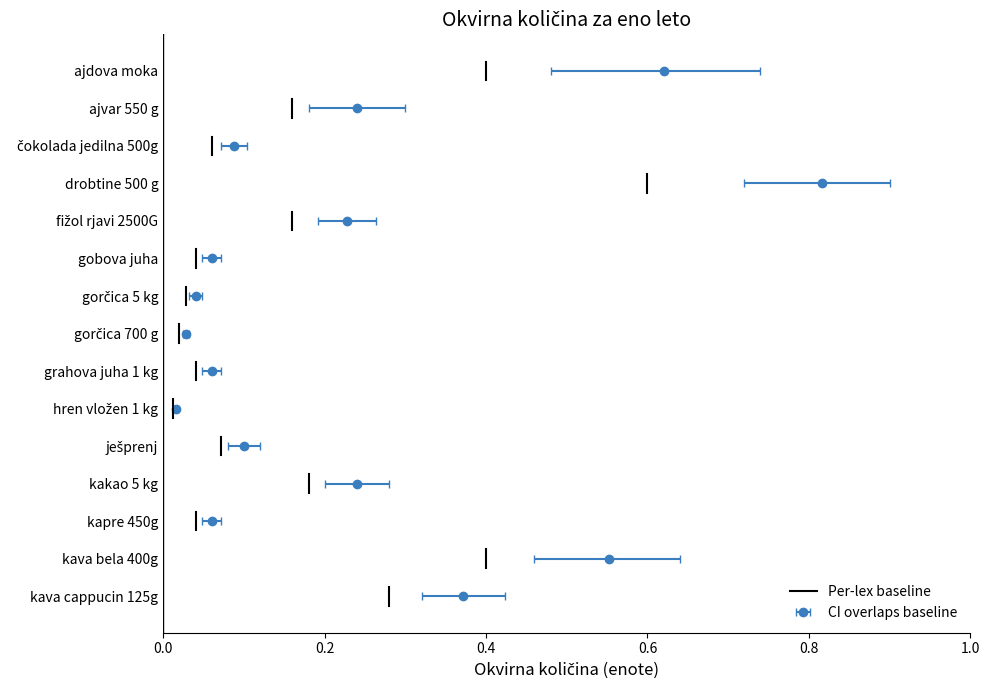

Approximately how many times larger is the value at 0.4 compared to 0.4?

1.0